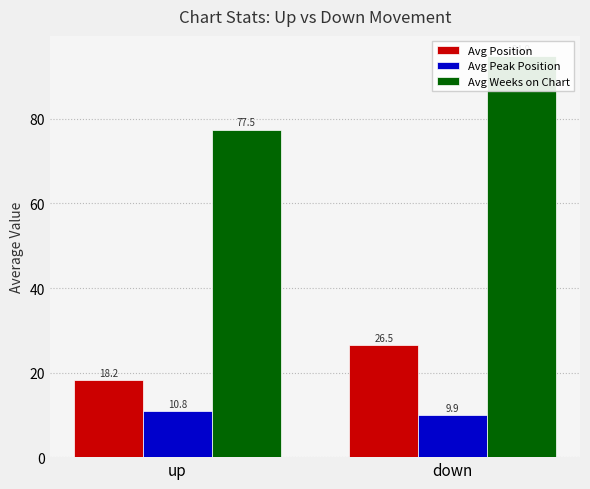

At which label does Avg Peak Position reach its peak?

up